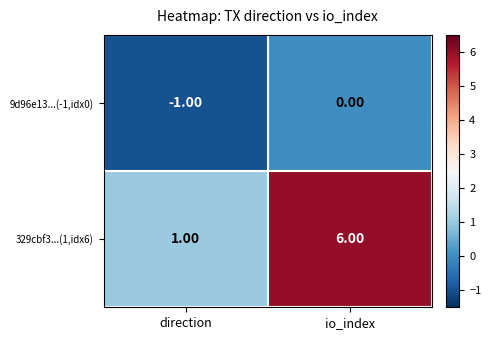

What is the sum of all 329cbf3...(1,idx6) values?

7